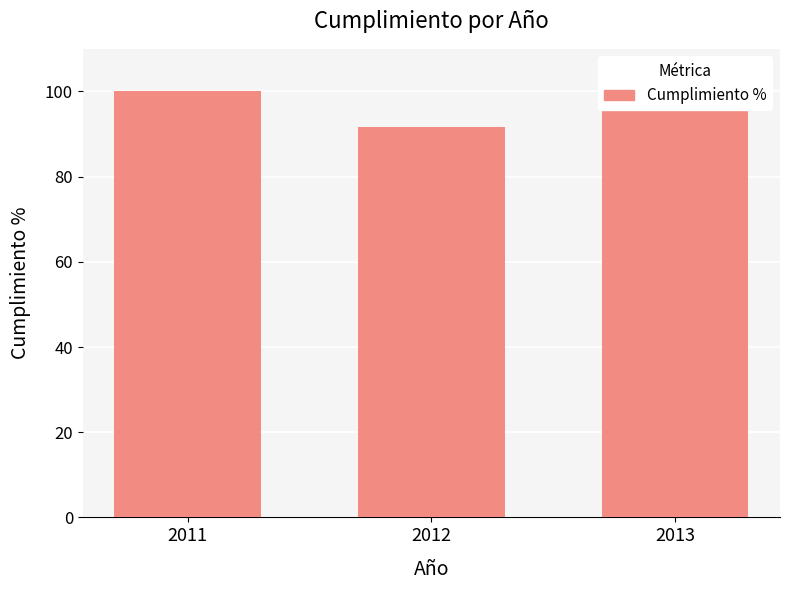

Is it true that the value at 2012 is 40.2?

False